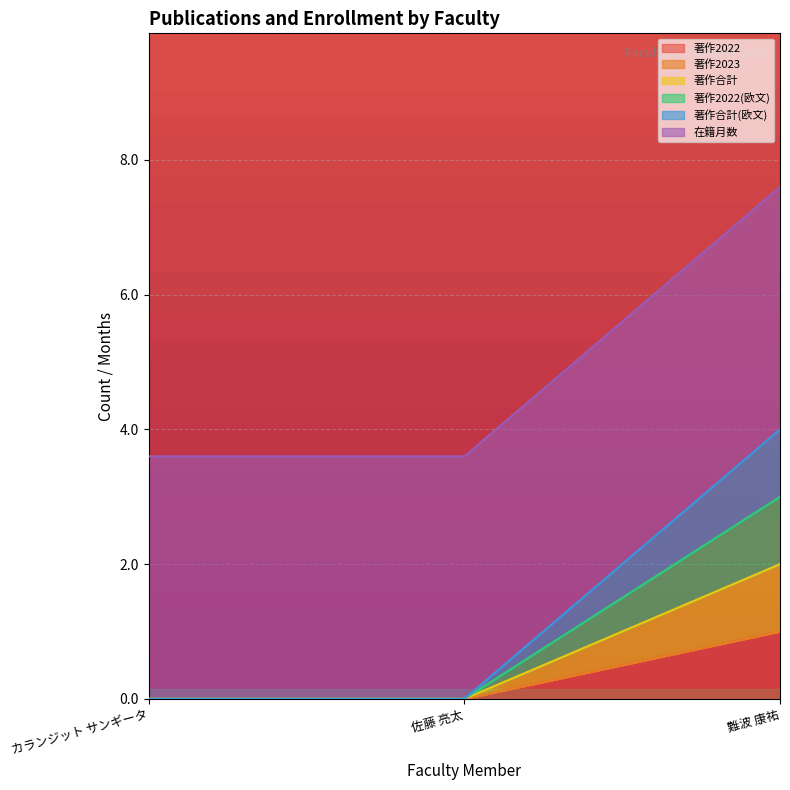

At which category is the sum across all series the highest?

難波 康祐